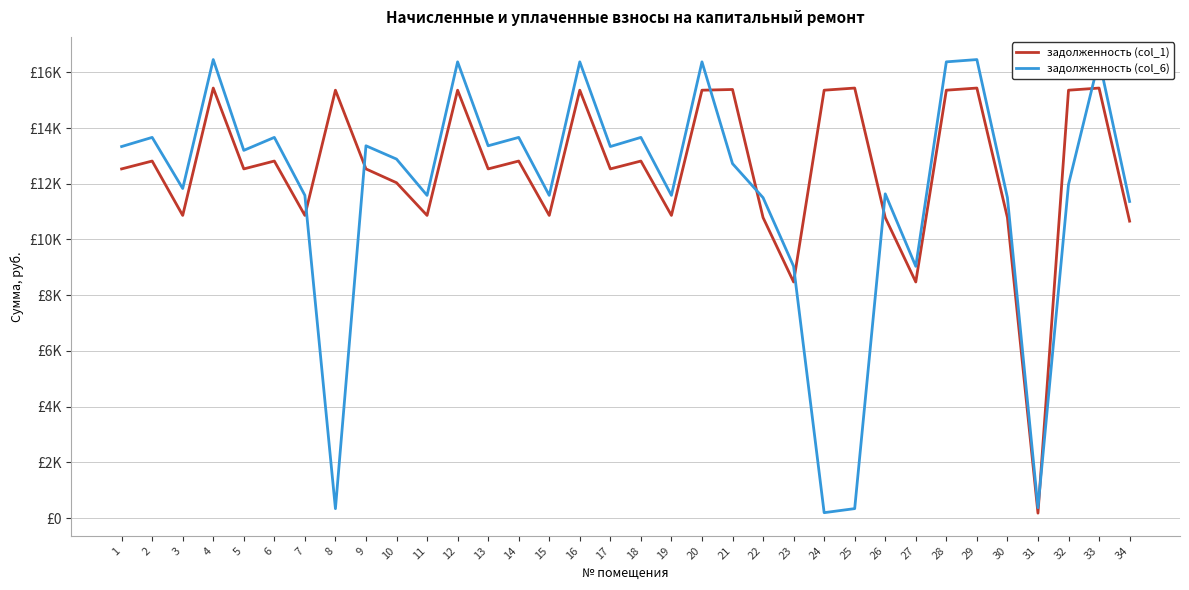

What is the greatest value displayed?

16456.0